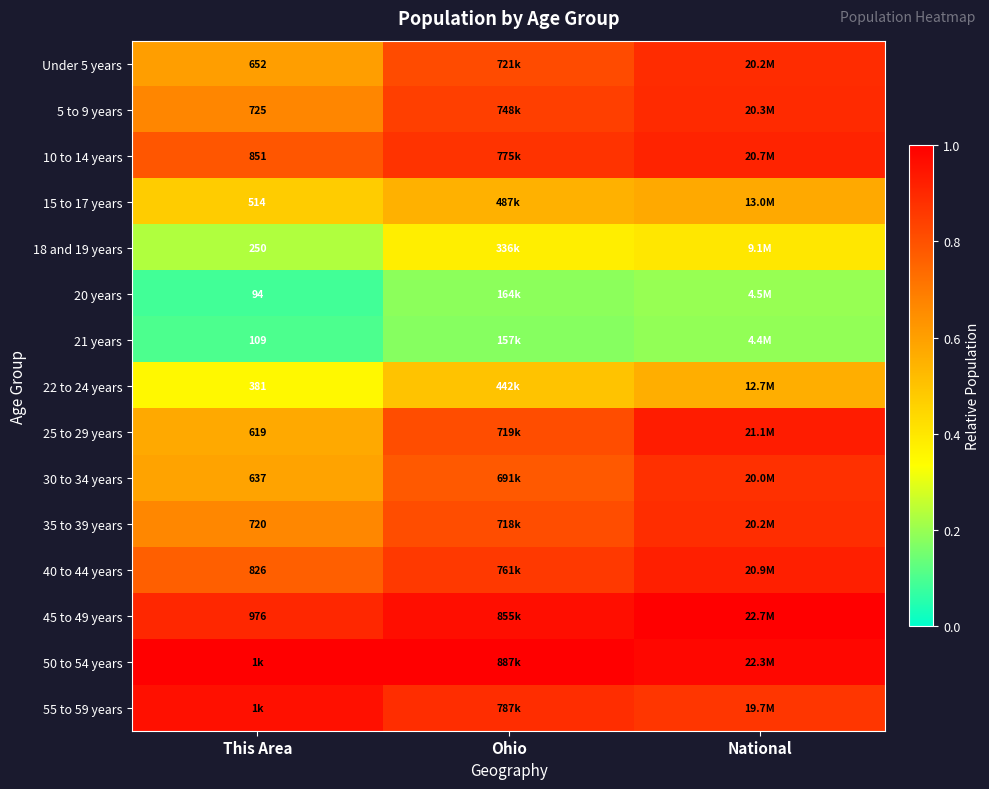

The 50 to 54 years series shows 0.3 at This Area. True or false?

False